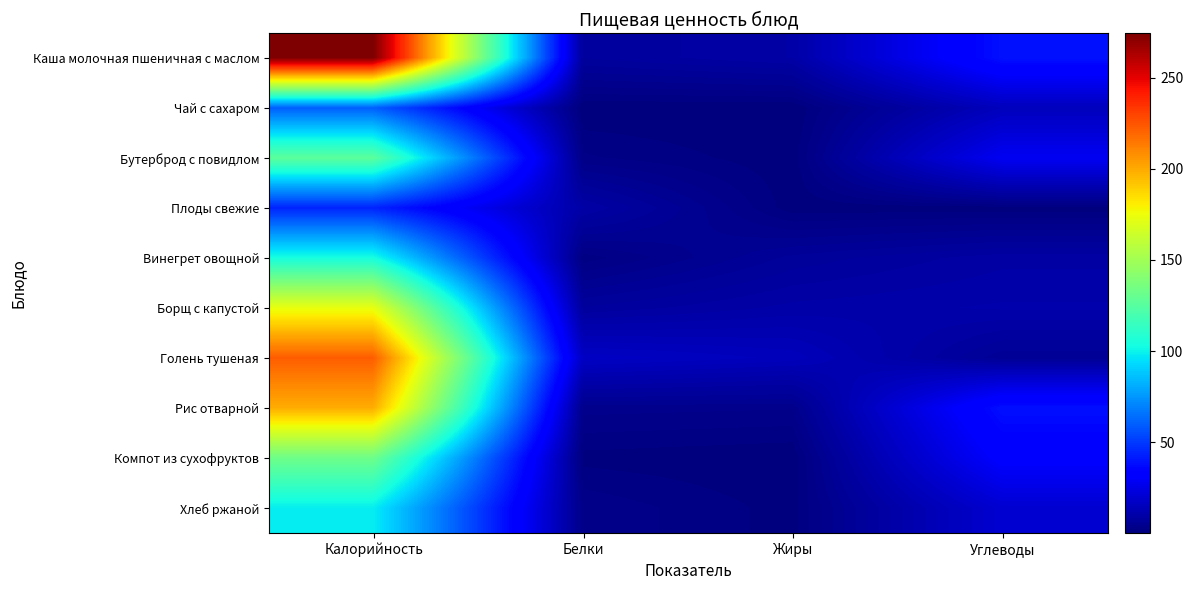

Reading left to right, extract all data points from this chart.

Каша молочная пшеничная с маслом: Калорийность=274.4	Белки=7.6	Жиры=9.7	Углеводы=39.0
Чай с сахаром: Калорийность=60.0	Белки=0.1	Жиры=0.0	Углеводы=15.0
Бутерброд с повидлом: Калорийность=126.9	Белки=2.4	Жиры=0.3	Углеводы=27.9
Плоды свежие: Калорийность=44.0	Белки=9.8	Жиры=0.4	Углеводы=0.4
Винегрет овощной: Калорийность=104.2	Белки=1.5	Жиры=6.8	Углеводы=9.3
Борщ с капустой: Калорийность=173.3	Белки=7.7	Жиры=10.0	Углеводы=10.9
Голень тушеная: Калорийность=222.6	Белки=16.9	Жиры=14.7	Углеводы=5.7
Рис отварной: Калорийность=199.3	Белки=3.7	Жиры=3.3	Углеводы=38.6
Компот из сухофруктов: Калорийность=132.8	Белки=0.7	Жиры=0.1	Углеводы=32.0
Хлеб ржаной: Калорийность=98.5	Белки=3.0	Жиры=0.6	Углеводы=19.9